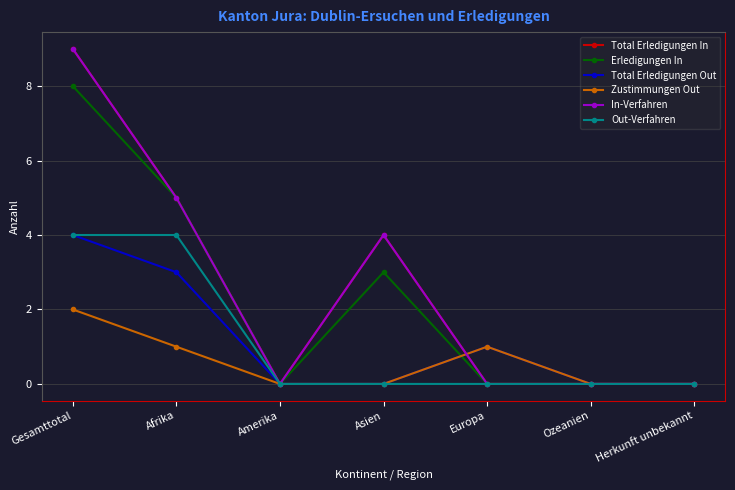

Is this an area chart (filled region under the line)?

No